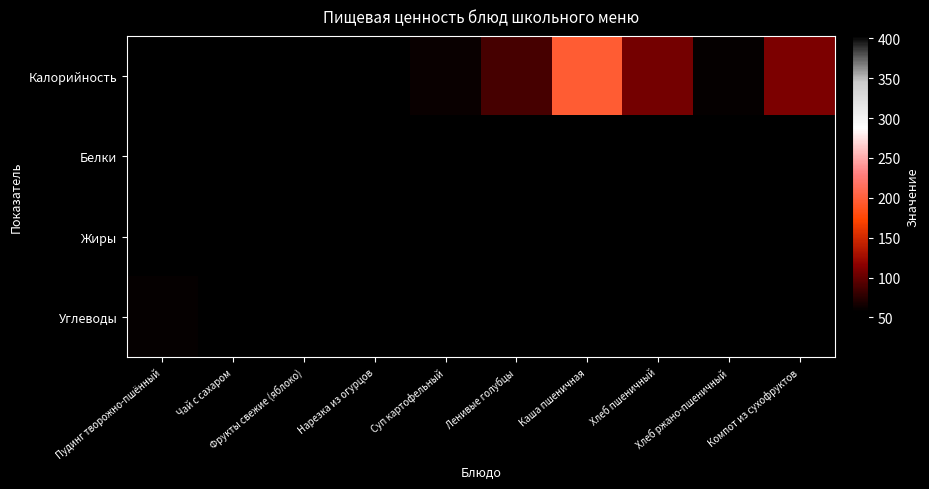

Which series has the largest total across all categories?

Калорийность